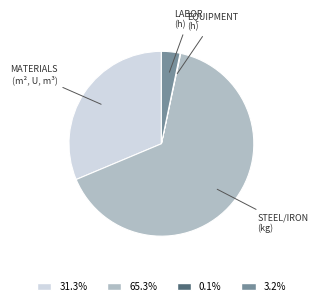

Does any single category account for the majority?

Yes